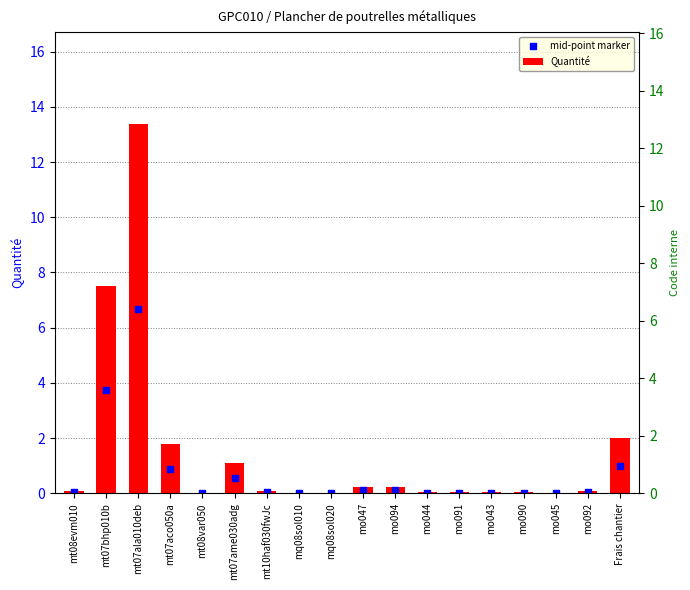

What are all the series names shown in the legend?

Quantité, mid-point marker